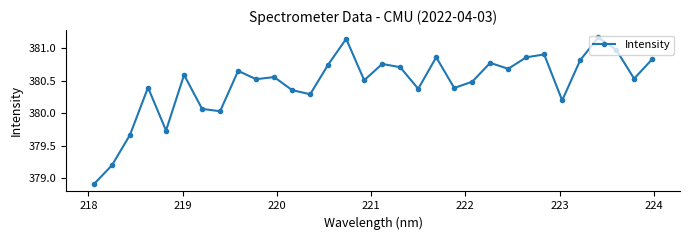

True or false: there are more than 0 points higher than both neighbors.

True